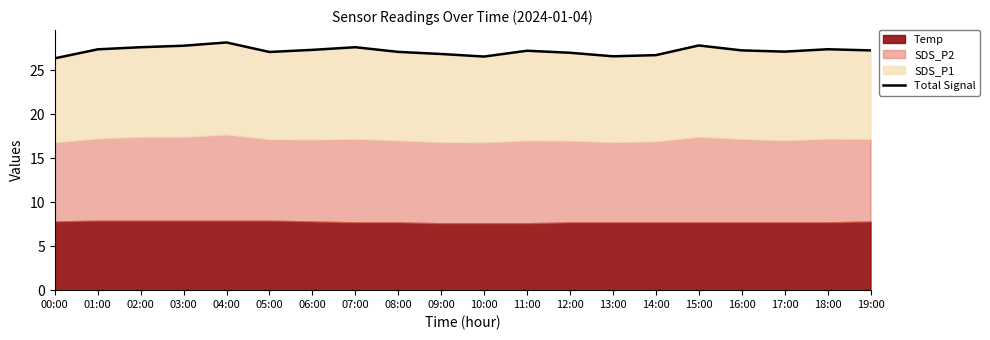

What is the change in value from 13:00 to 15:00?

+1.2